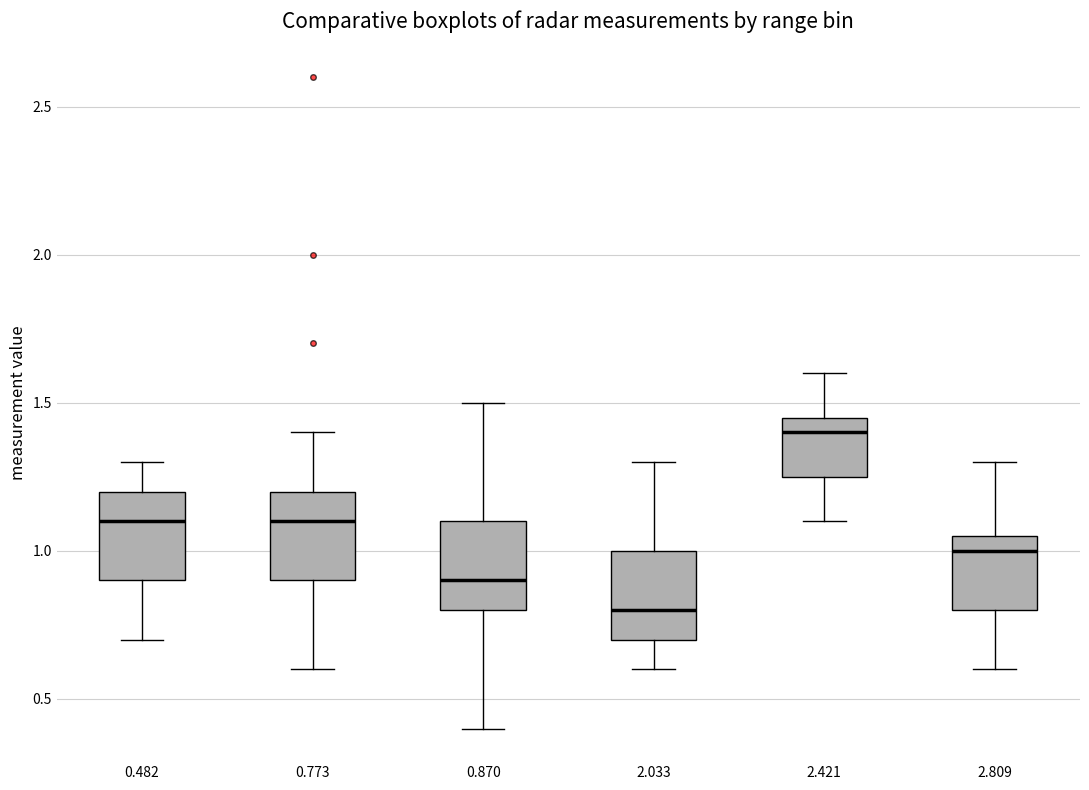

Which box has the highest median line?

2.421